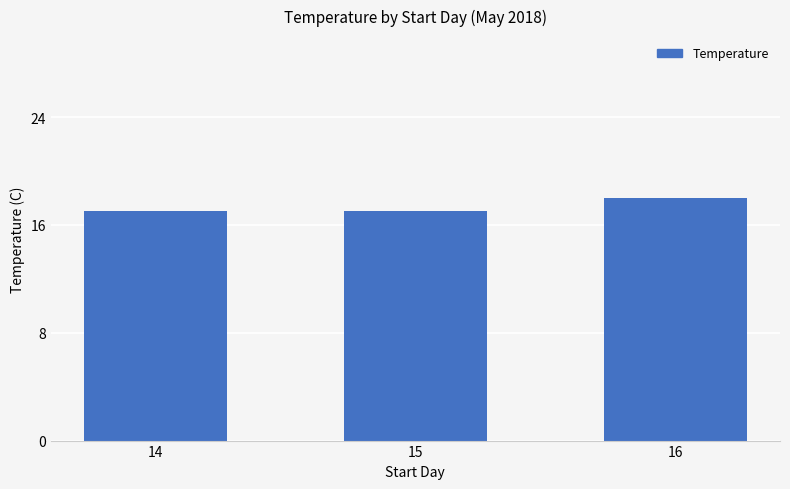

What is the ratio of the value at 14 to the value at 15?

1.0